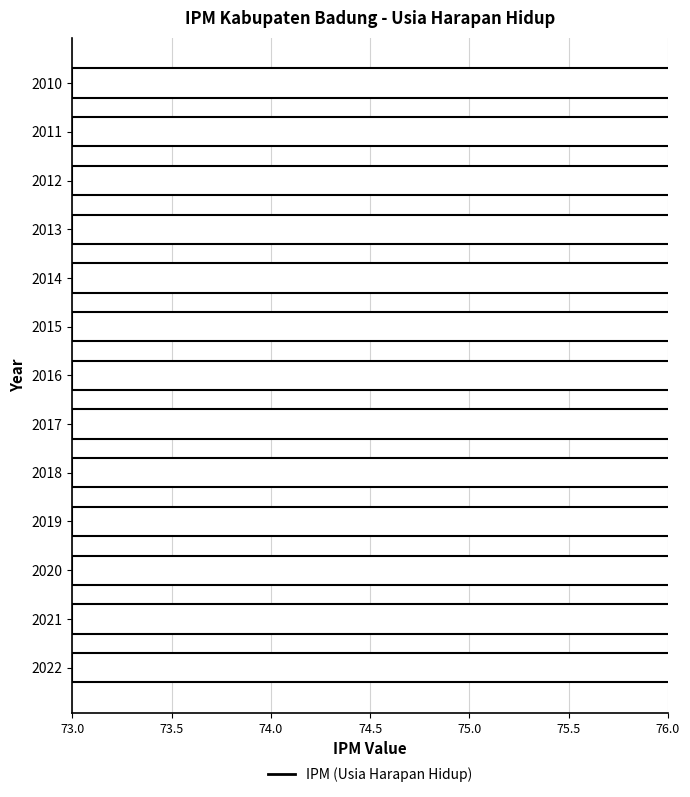

Which has a higher value, 2012 or 2016?

2016